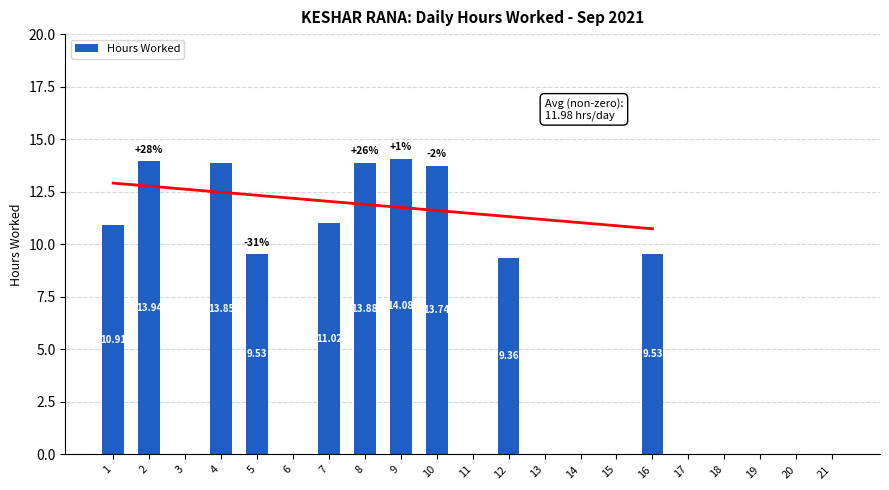

Reading right to left, what are all the values shown in this chart?

0.0	0.0	0.0	0.0	0.0	9.5	0.0	0.0	0.0	9.4	0.0	13.7	14.1	13.9	11.0	0.0	9.5	13.8	0.0	13.9	10.9